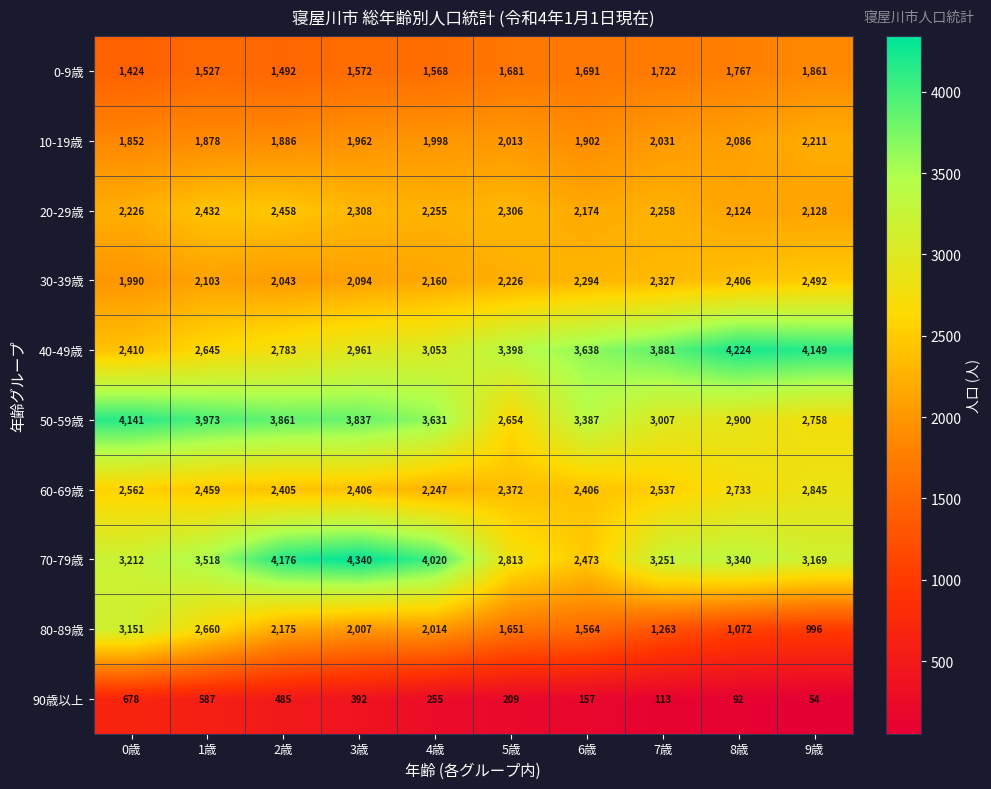

Read the 80-89歳 value at 3歳.

2007